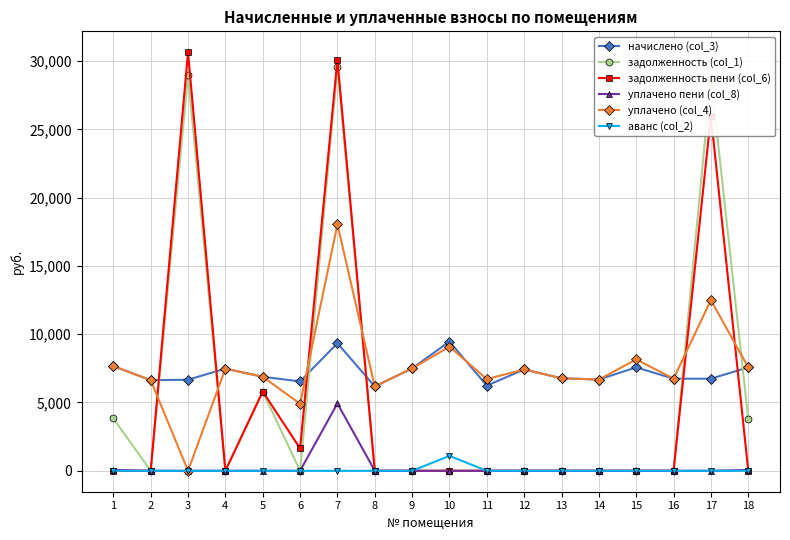

The value of уплачено пени (col_8) at 9 is 0.0. True or false?

True